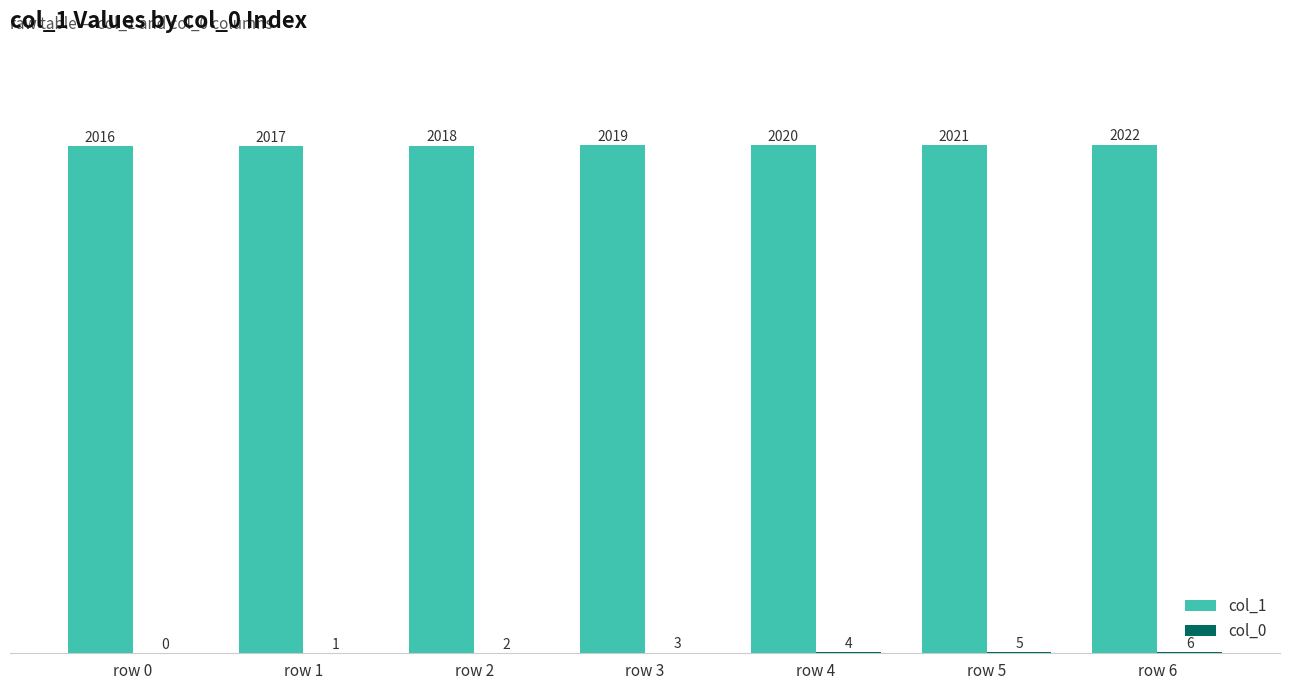

What is the sum of the col_1 values at row 2 and row 6?

4040